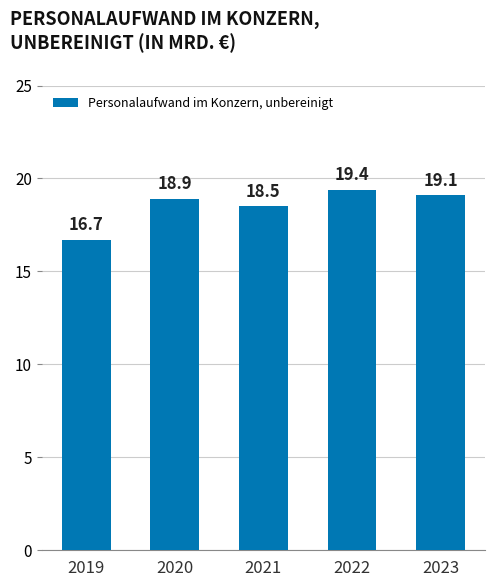

Between 2023 and 2019, which is larger?

2023